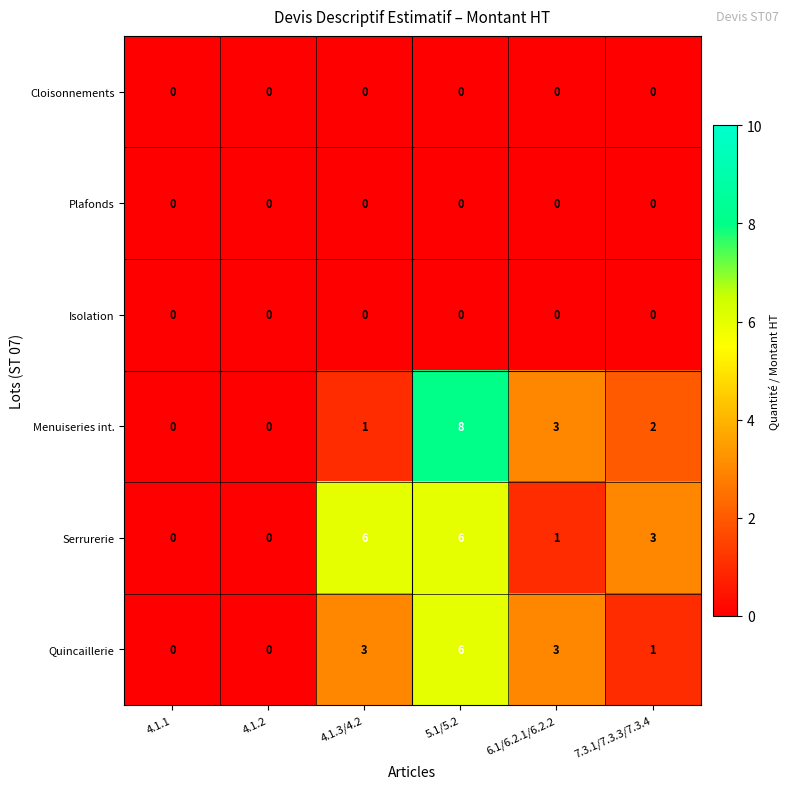

Which series has the largest range (max minus min)?

Menuiseries int.